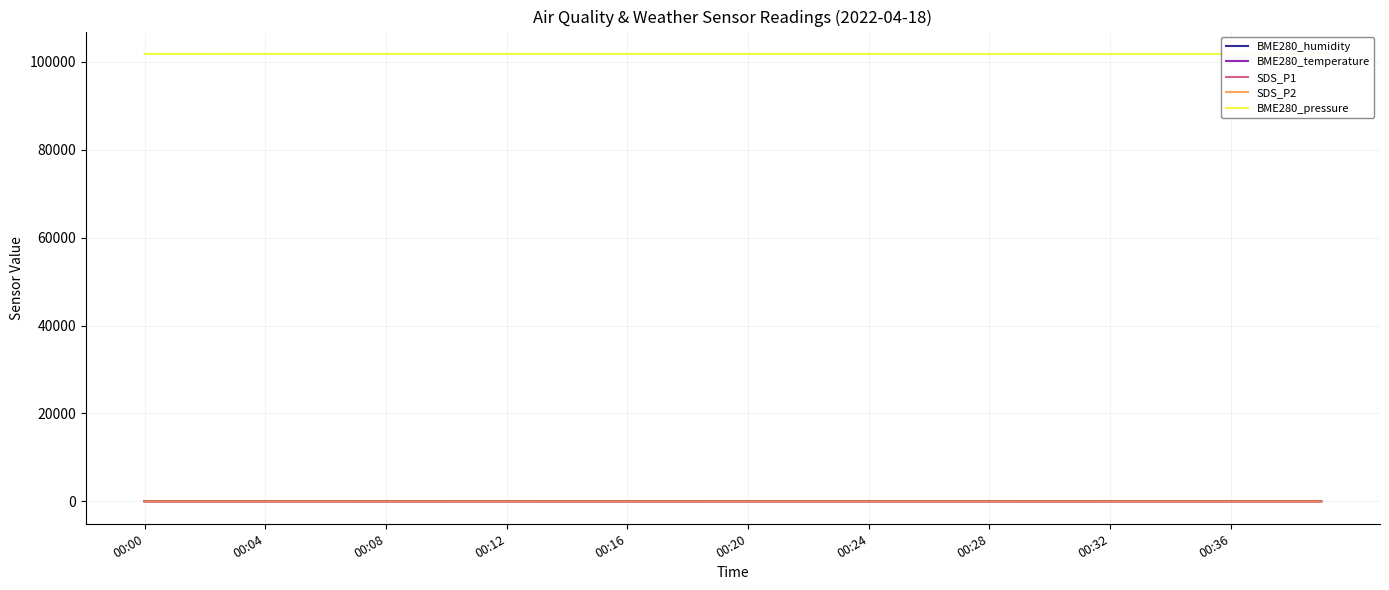

Does the chart display data point markers on the line(s)?

No